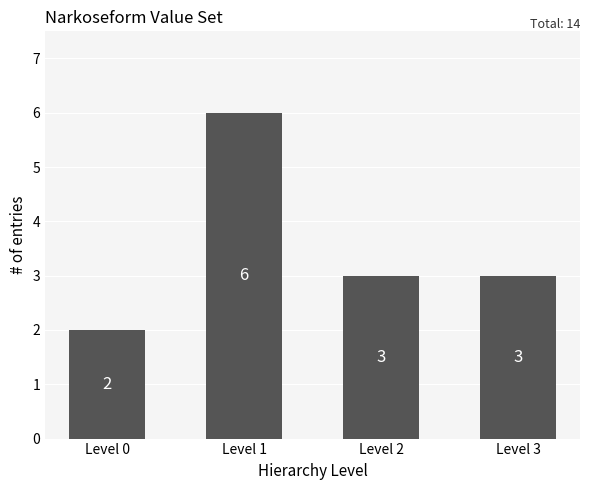

The value at Level 3 is 5. True or false?

False